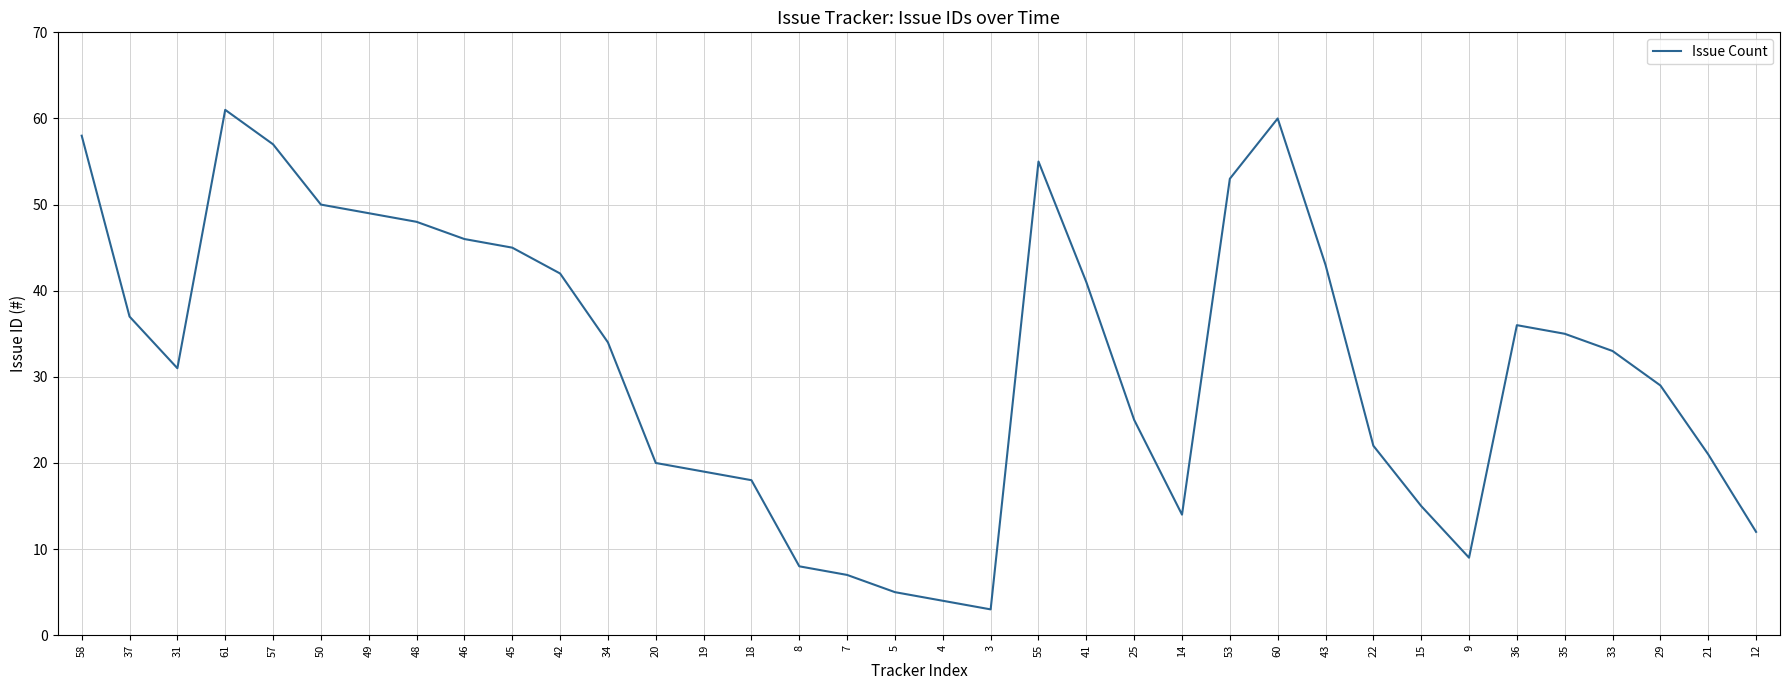

At which category does the chart reach its peak across all series?

61